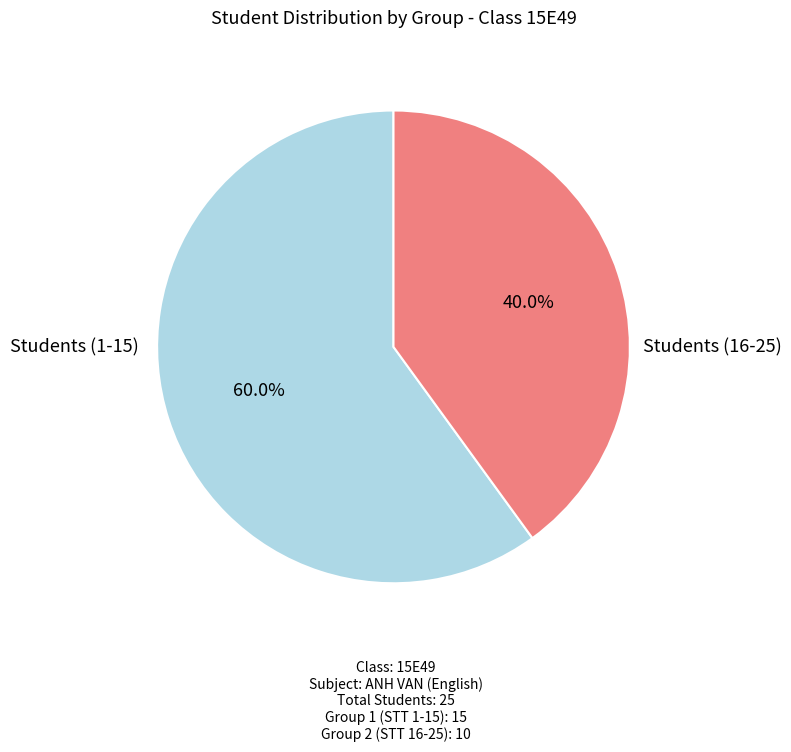

Does any single category account for the majority?

Yes